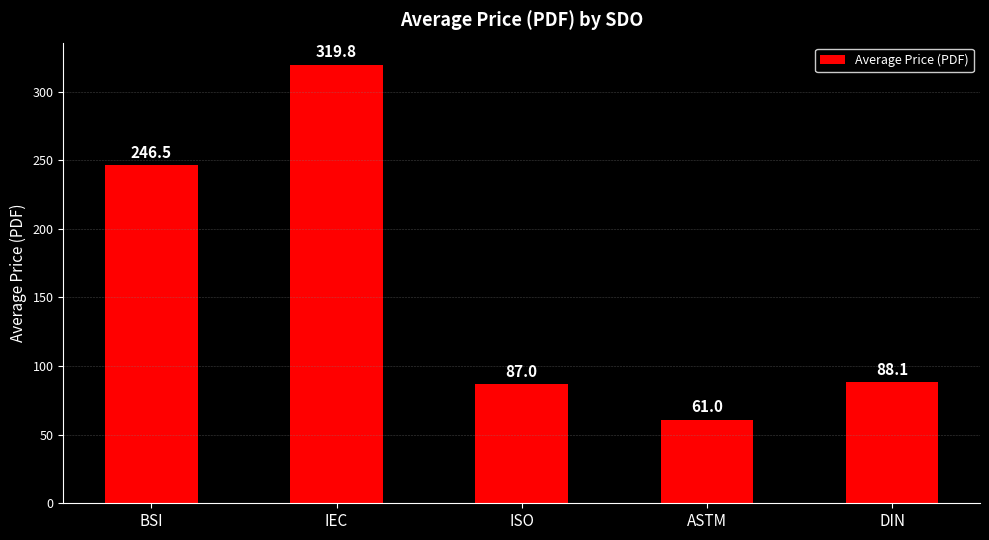

What is the ratio of the value at BSI to the value at ISO?

2.8